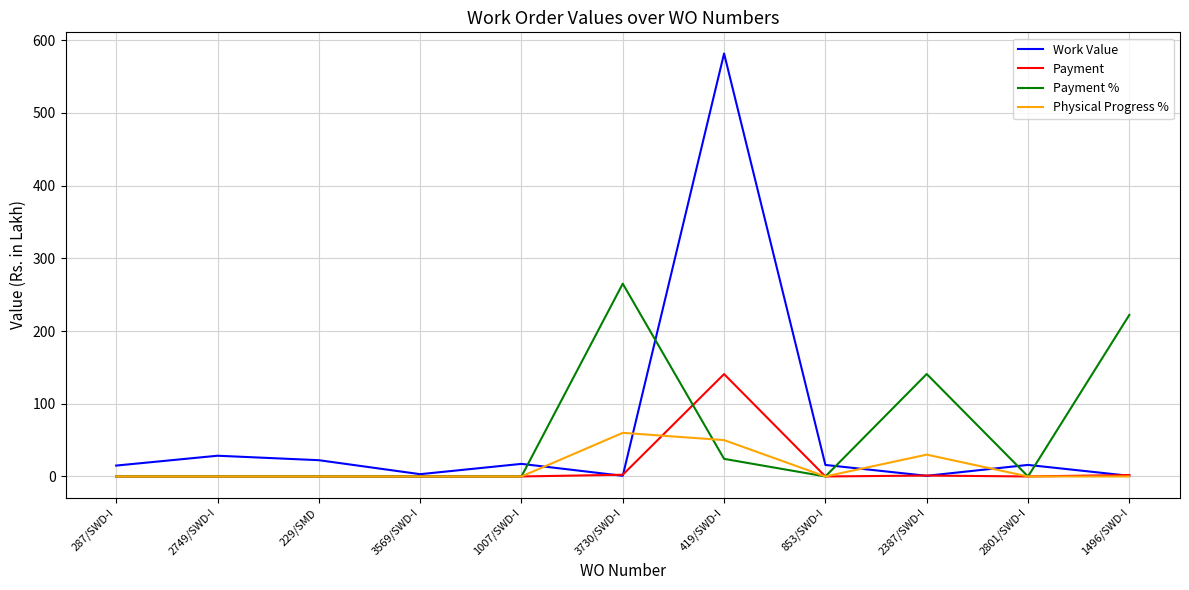

Where is Work Value nearest to the value 291?

2749/SWD-I